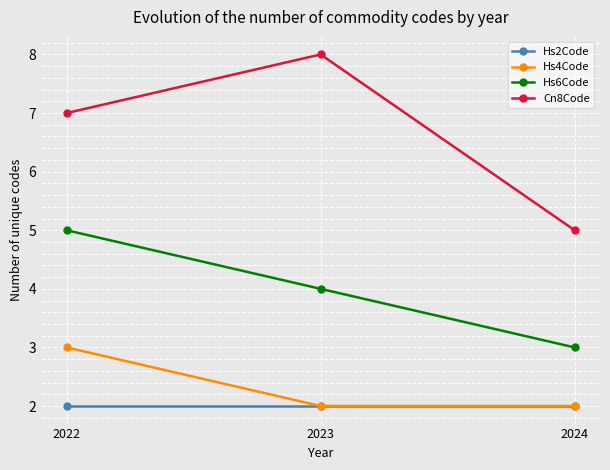

What is the value of the Hs4Code point at the 1st from the left?

3